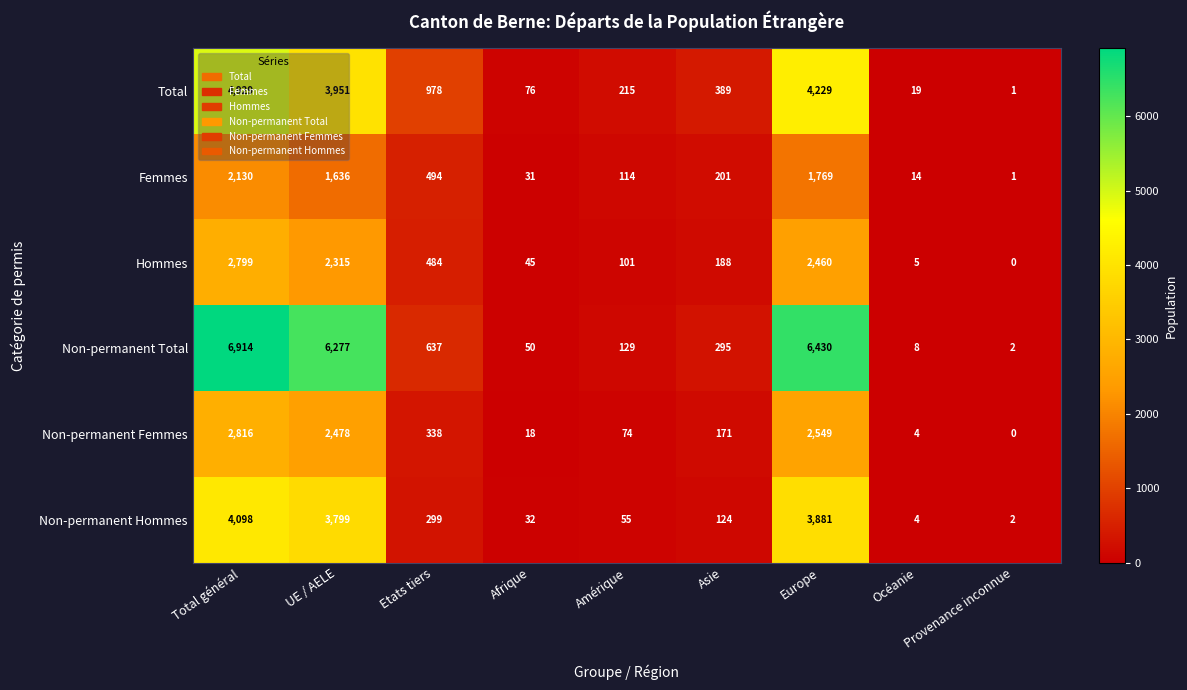

What is the difference between the highest and lowest values at Etats tiers?

679